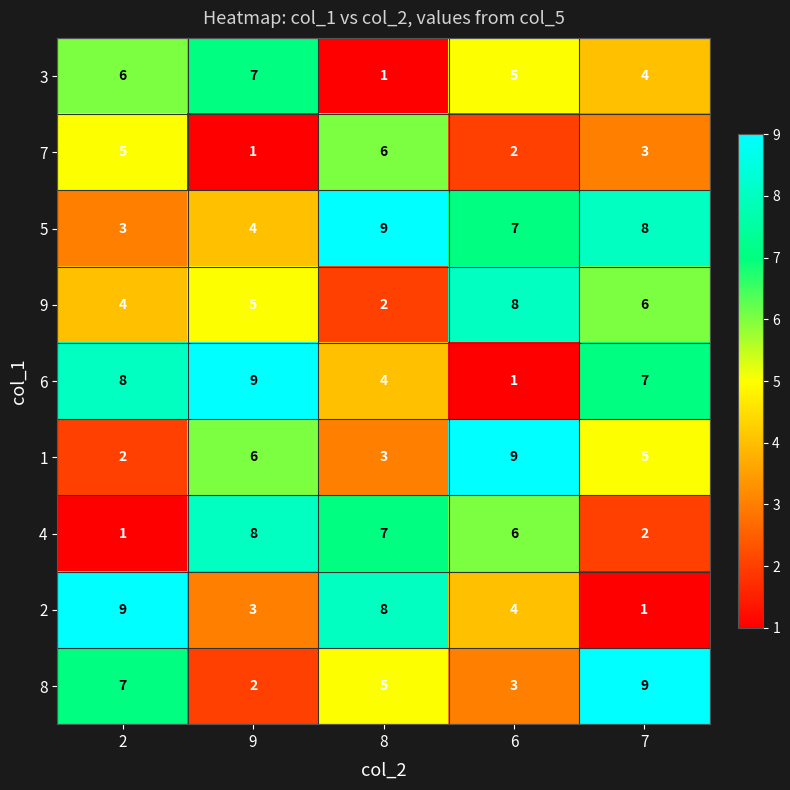

What is the spread (max minus min) of values at 7?

8